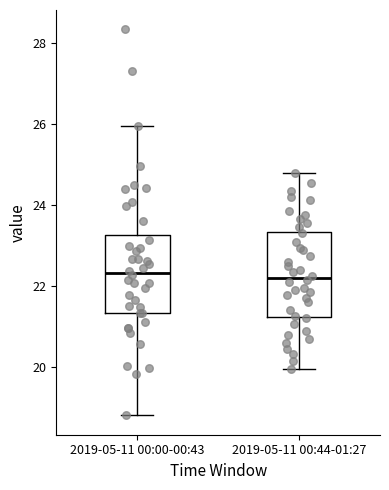

Reading left to right, transcribe this box plot: for each box, give where its median line is, the range the box spans, and where its two whiskers end, as read against the y-axis. The values are not printed on the chart, so give them approximately, as read against the axis.

2019-05-11 00:00-00:43: median 22.4, box 21.4 to 23.2, whiskers 18.8 to 26.0
2019-05-11 00:44-01:27: median 22.2, box 21.2 to 23.4, whiskers 20.0 to 24.8